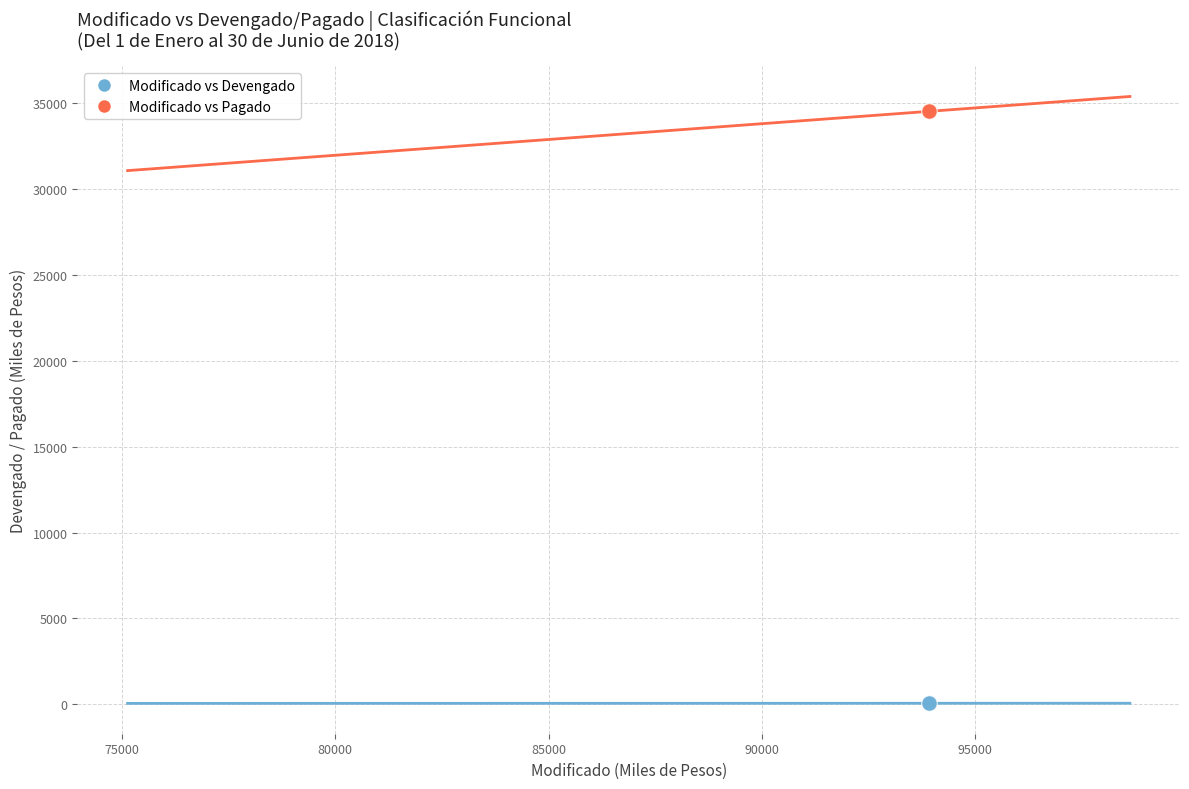

Which series contains the highest Y value?

Modificado vs Pagado